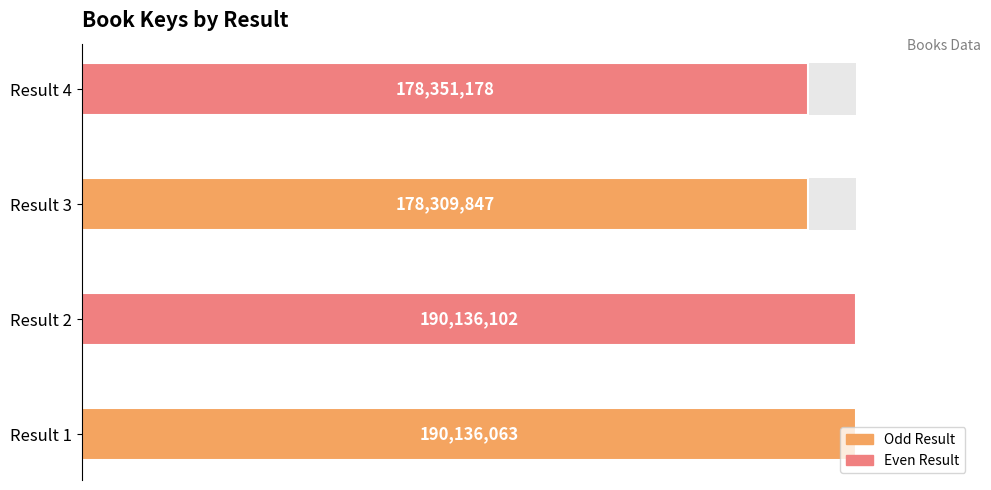

The chart shows a value of 139.6 at 40. True or false?

False